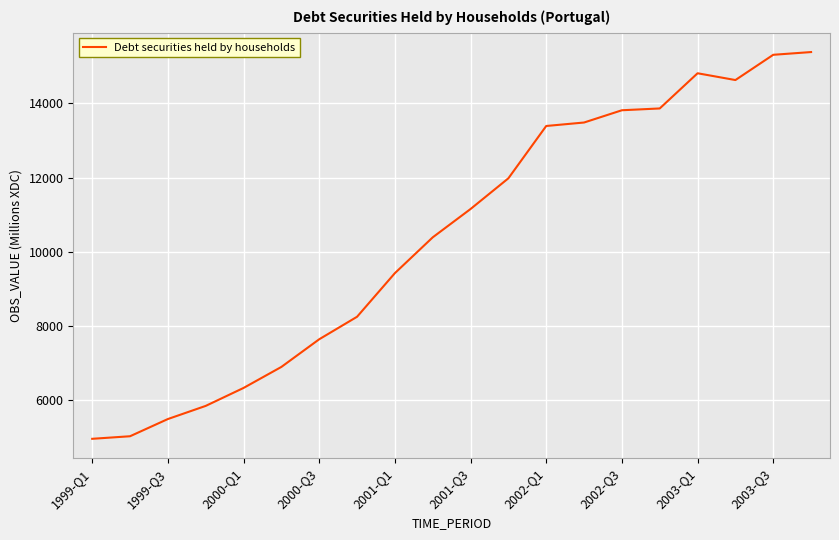

What is the minimum value shown in the chart?

4965.5